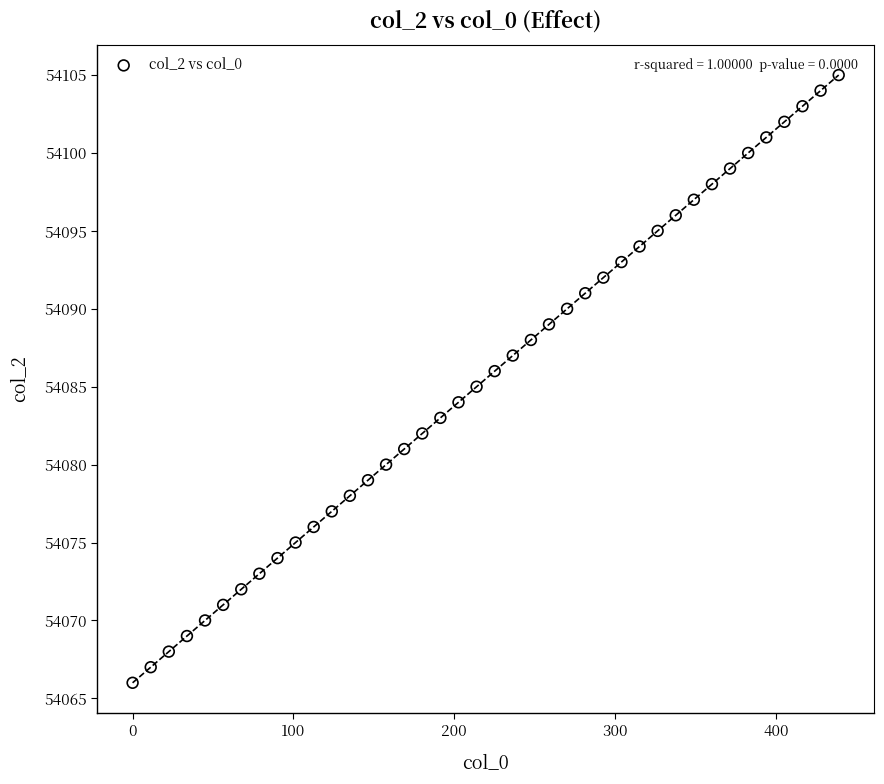

What is the range of Y values (max minus min)?

39